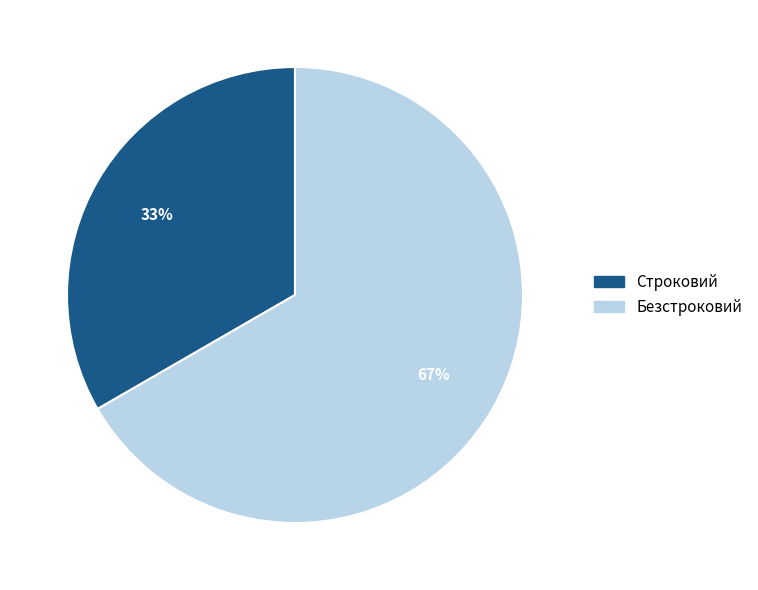

Is the sum of Строковий and Безстроковий greater than half?

Yes